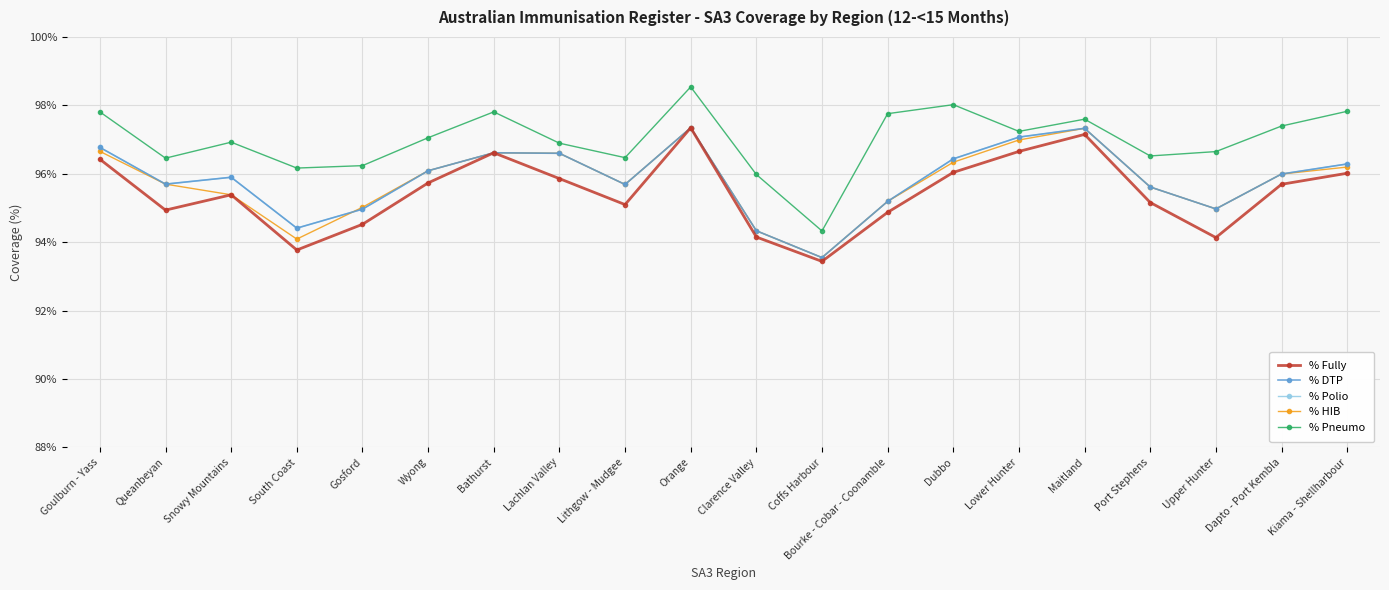

Does the chart have visible grid lines?

Yes